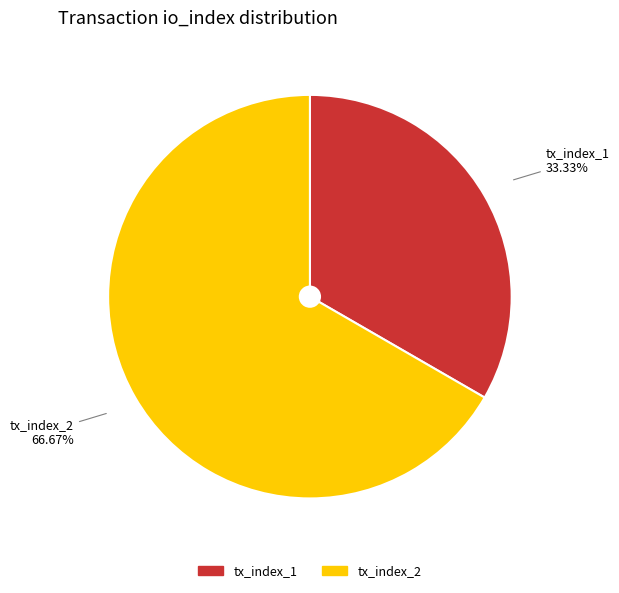

What is the ratio of the value at tx_index_1 to the value at tx_index_2?

0.5